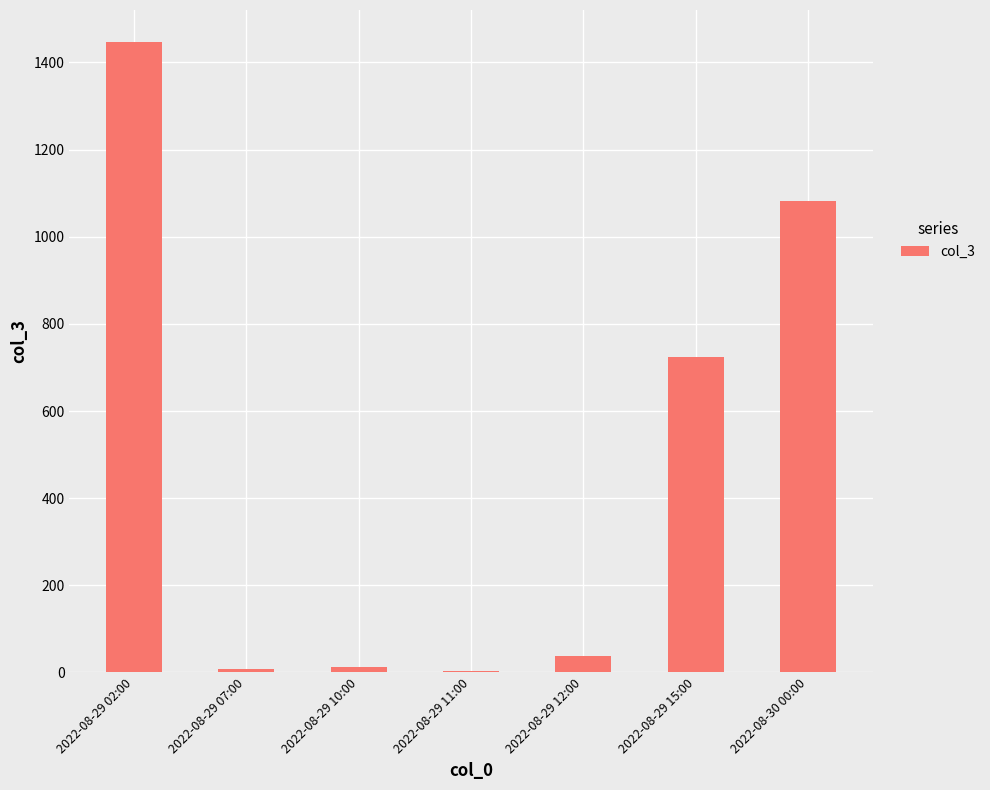

Which label corresponds to the largest value in the chart?

2022-08-29 02:00